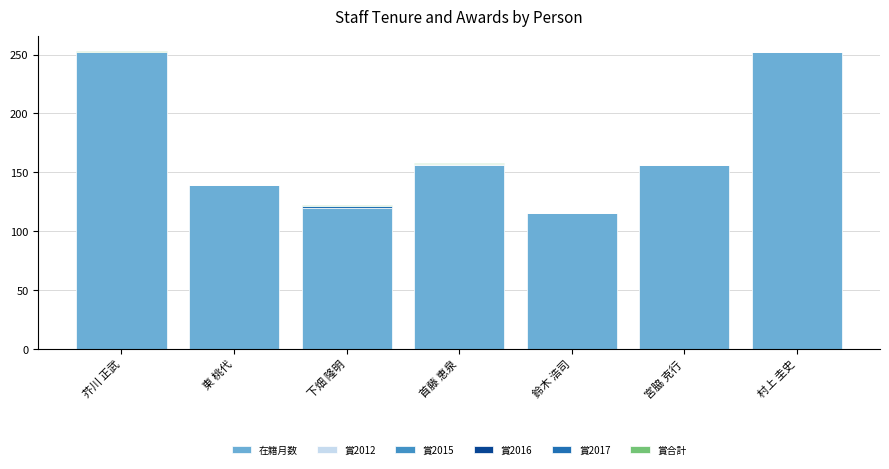

What is the total value across all series at 宮脇 克行?

156